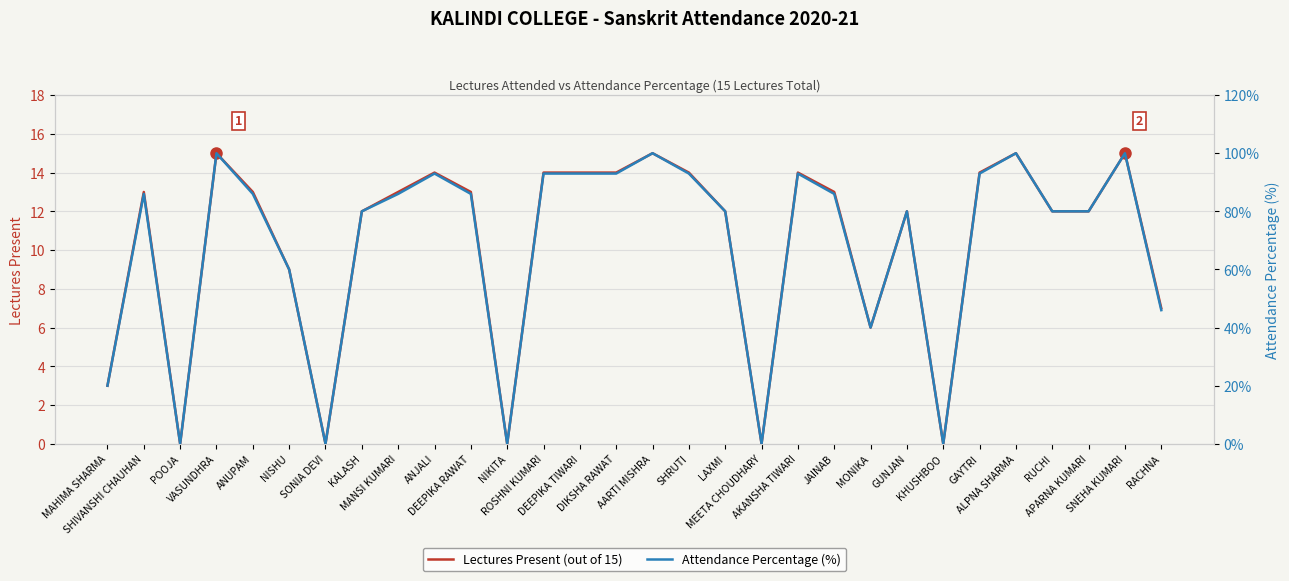

How many values in the Attendance Percentage (%) series are below 86?

14